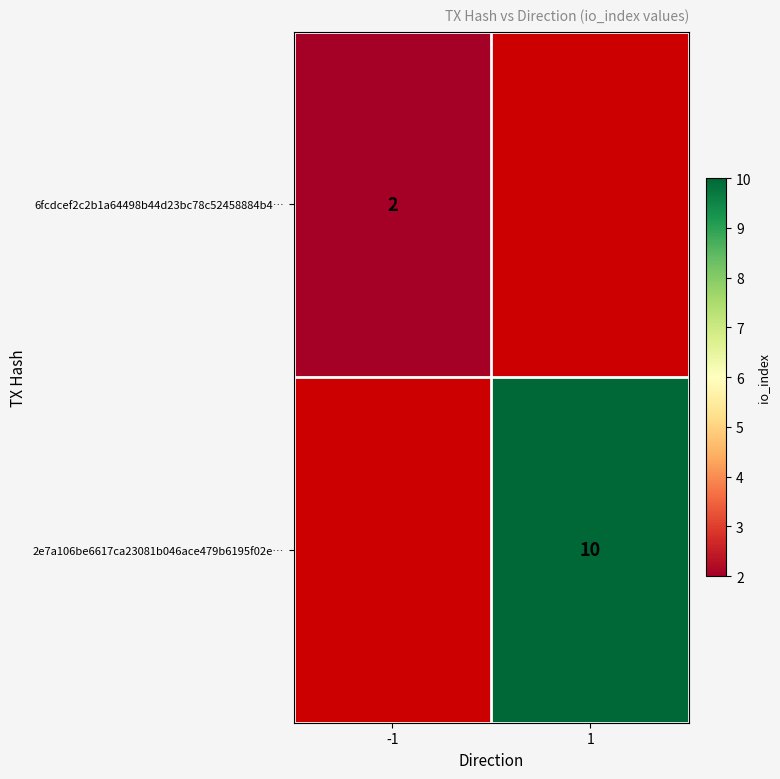

True or false: 2e7a106be6617ca23081b046ace479b6195f02e… has a value of 3 at 1.

False